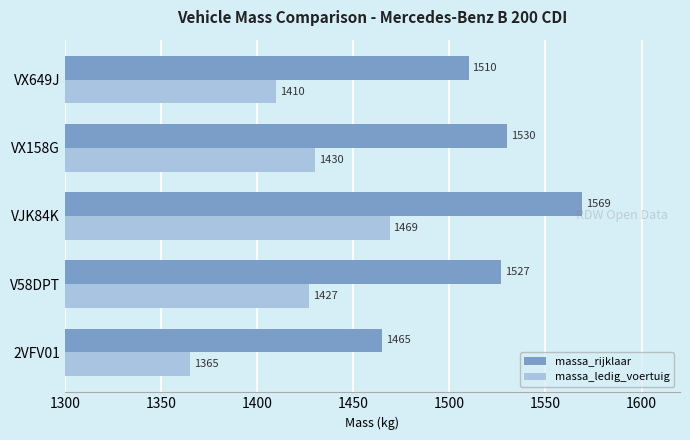

At which label does massa_rijklaar reach its peak?

VJK84K